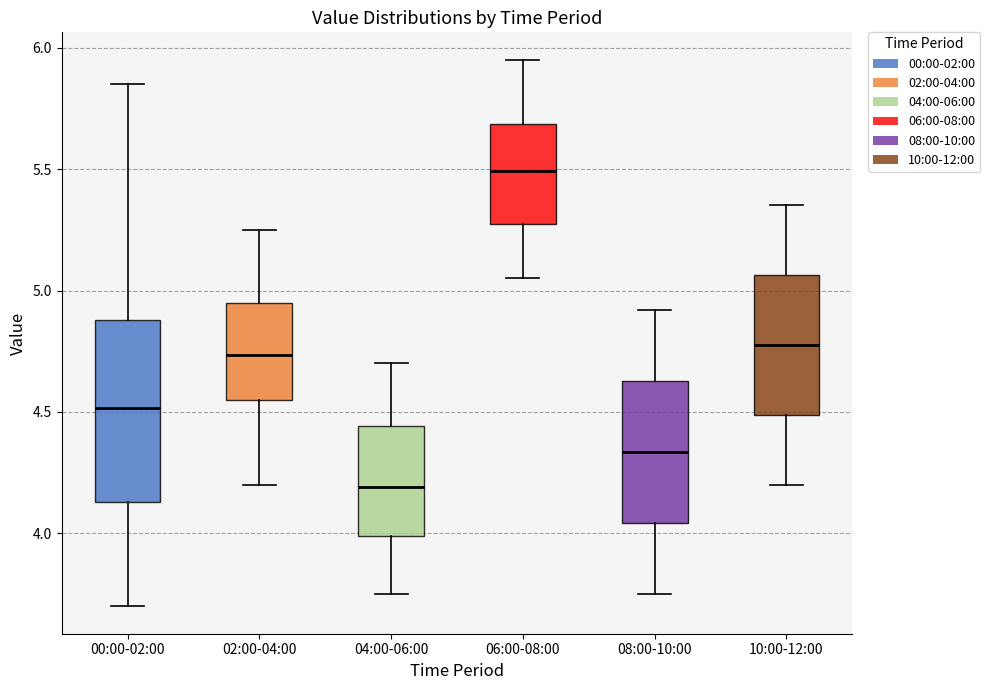

Where is the upper edge of the box for 06:00-08:00 on the y-axis? The values are not printed on the chart, so give them approximately, as read against the axis.

5.70